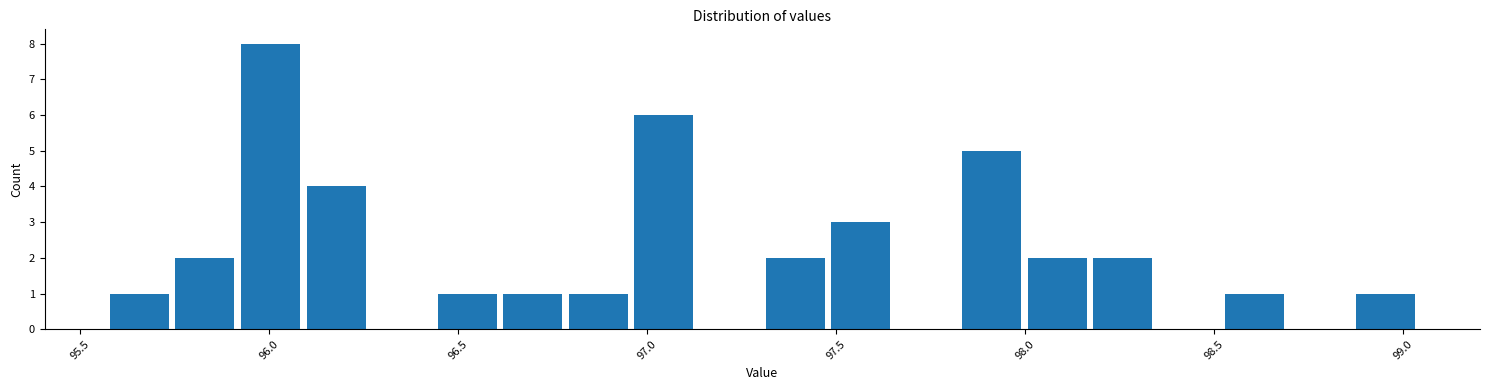

Read against the x-axis, roughly where is the centre of the tallest bar?

96.00